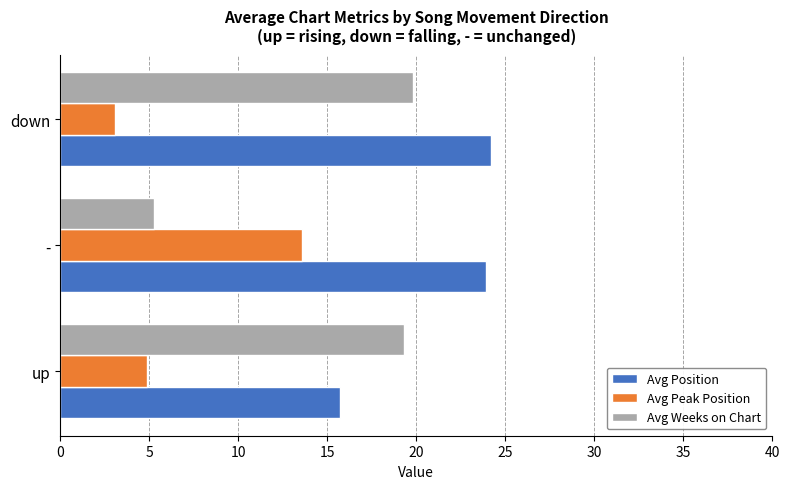

Between up and -, which series saw the biggest shift?

Avg Weeks on Chart